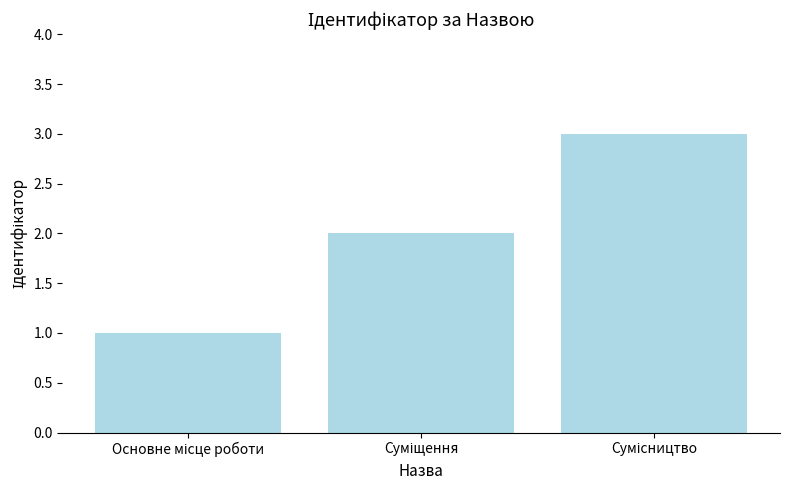

What is the sum of all values?

6